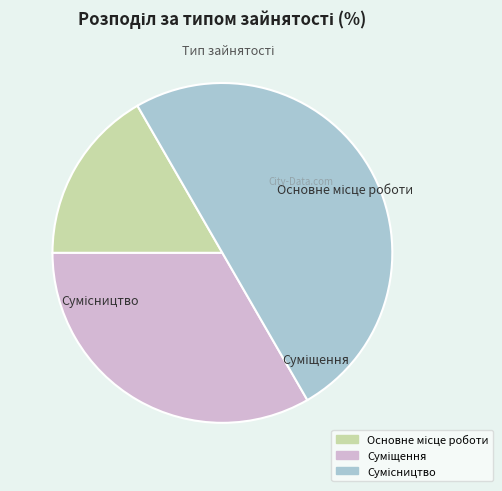

Count the number of slices in the pie.

3